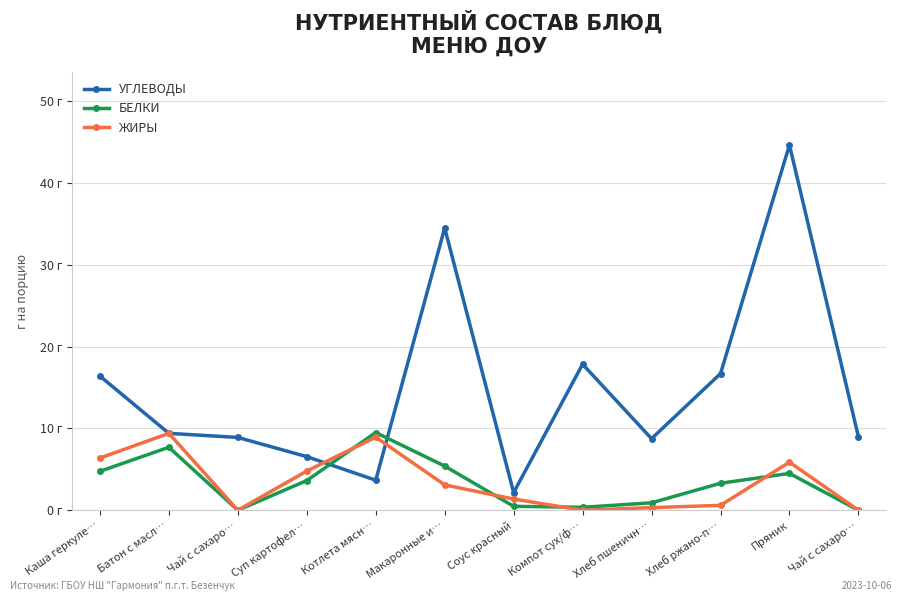

In ЖИРЫ, how many points are higher than both neighbors (excluding endpoints)?

3